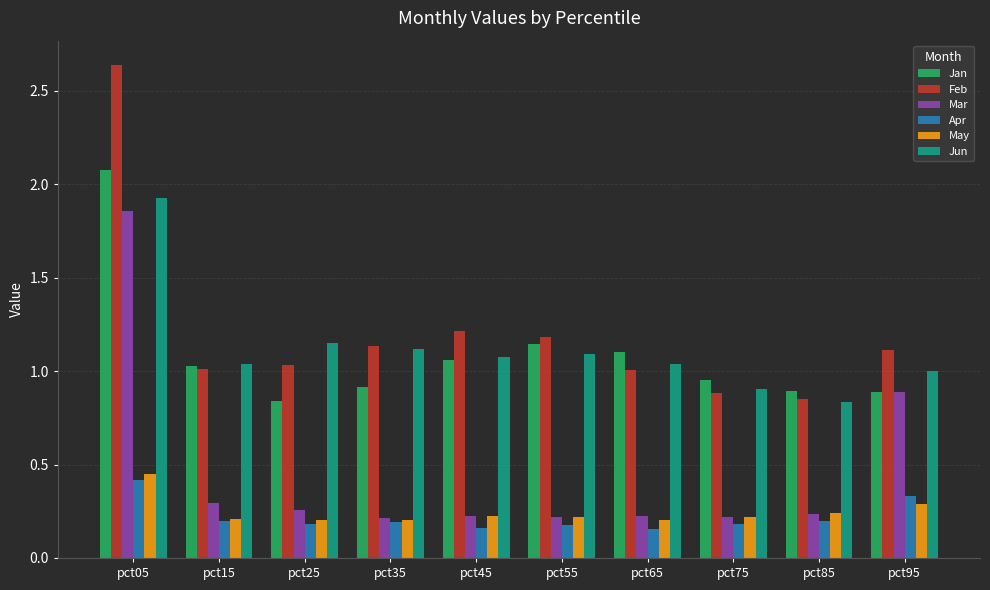

What is the difference between the maximum and minimum values in the Feb series?

1.8